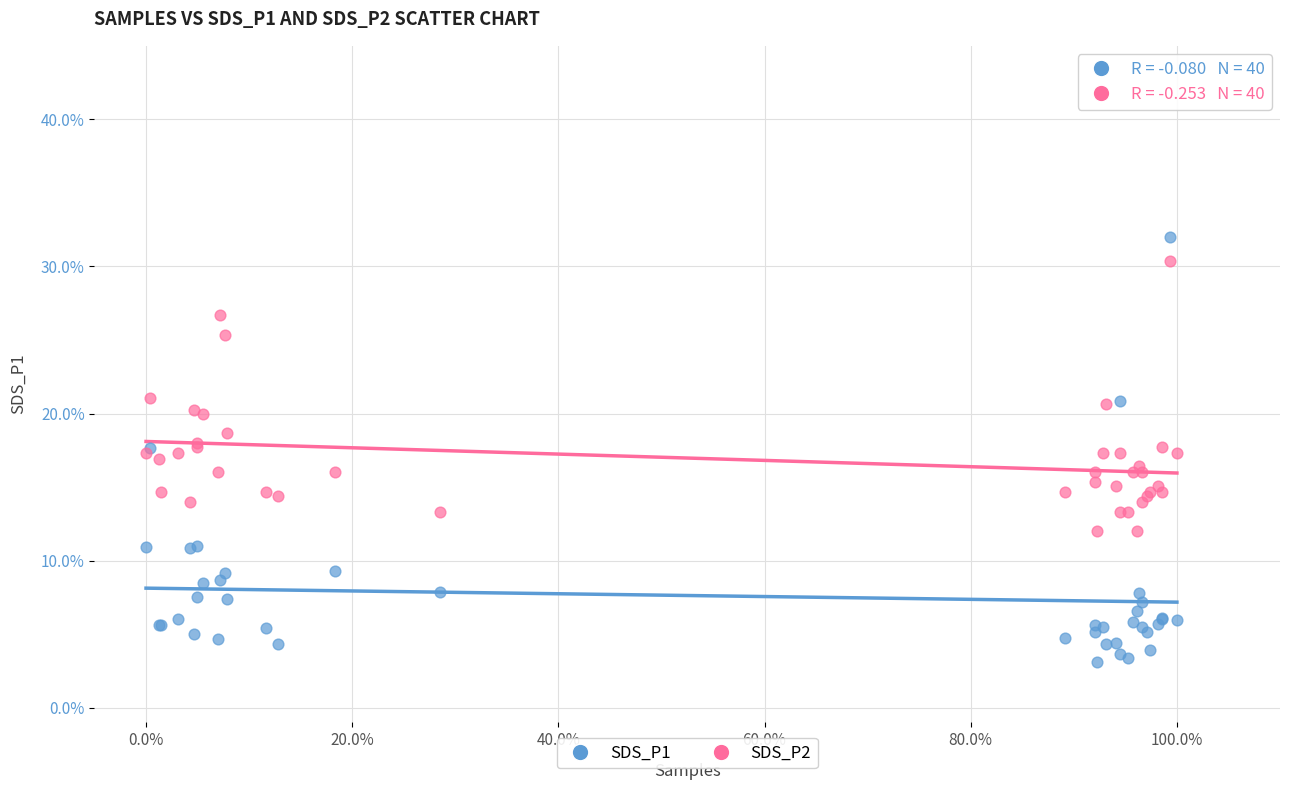

What is the X range (max minus min) for the scatter plot?

1.0